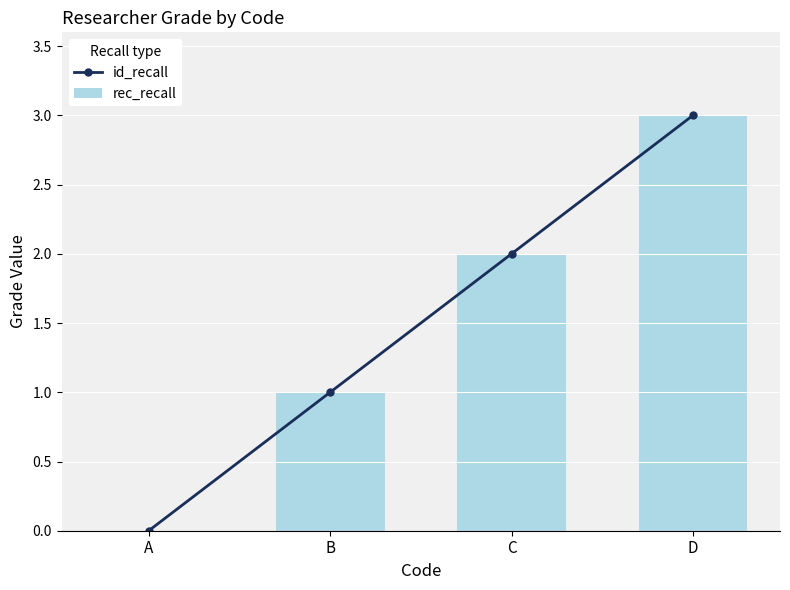

The value of rec_recall at B is 1. True or false?

True